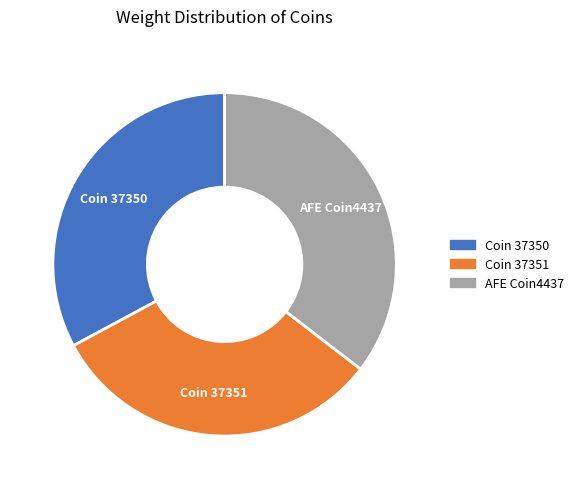

Is the sum of Coin 37351 and AFE Coin4437 greater than half?

Yes